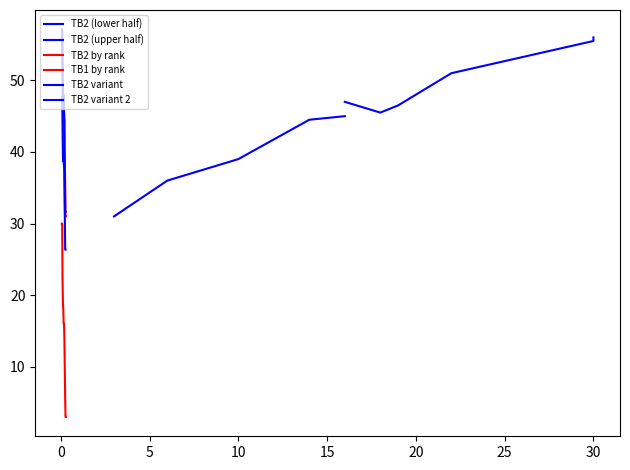

True or false: TB2 and TB1 intersect in this chart.

False